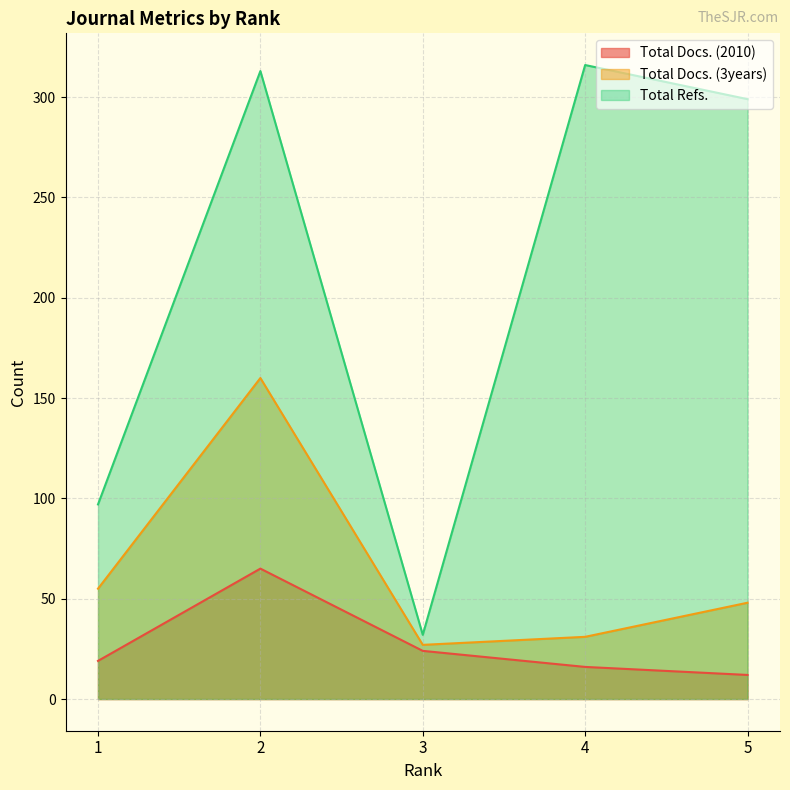

Which series has the widest spread of values?

Total Refs.